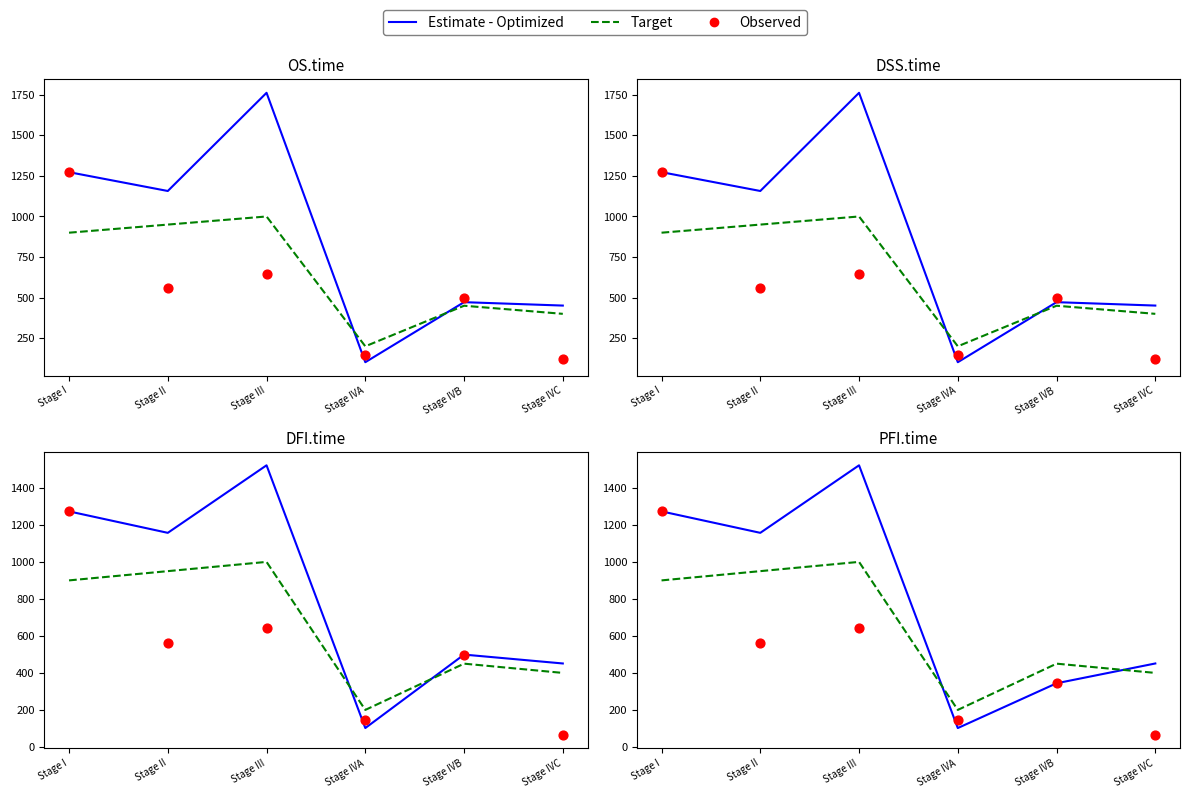

Which series reaches the minimum Y coordinate?

Observed